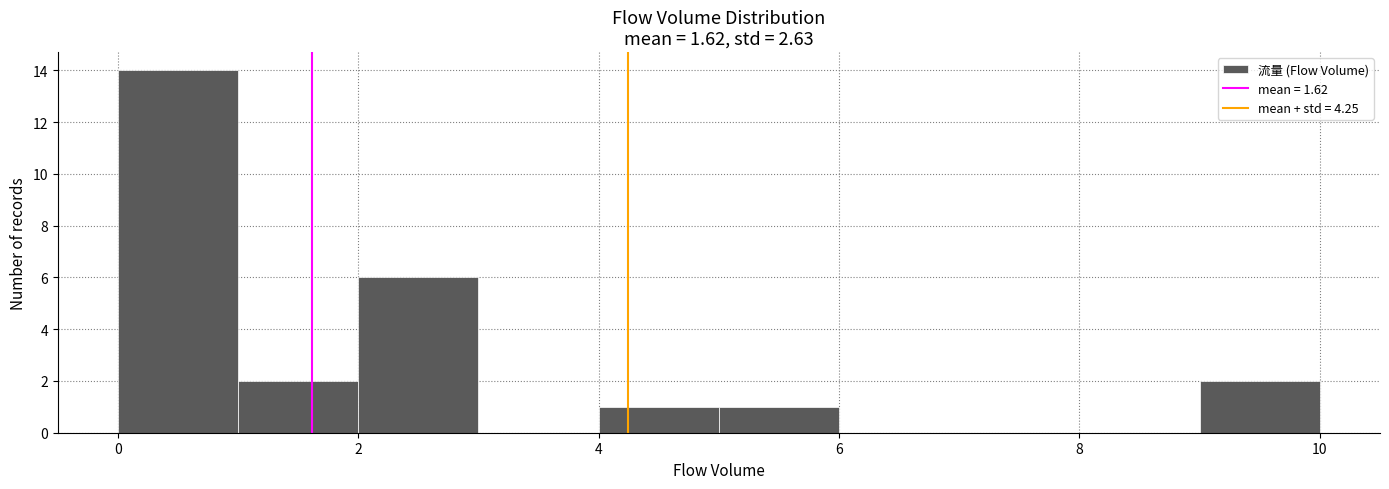

Reading left to right, list every bar in this chart as the range it spans on the x-axis followed by its height. The values are not printed on the chart, so give them approximately, as read against the axis.

0 to 1: 14
1 to 2: 2
2 to 3: 6
3 to 4: 0
4 to 5: 1
5 to 6: 1
6 to 7: 0
7 to 8: 0
8 to 9: 0
9 to 10: 2